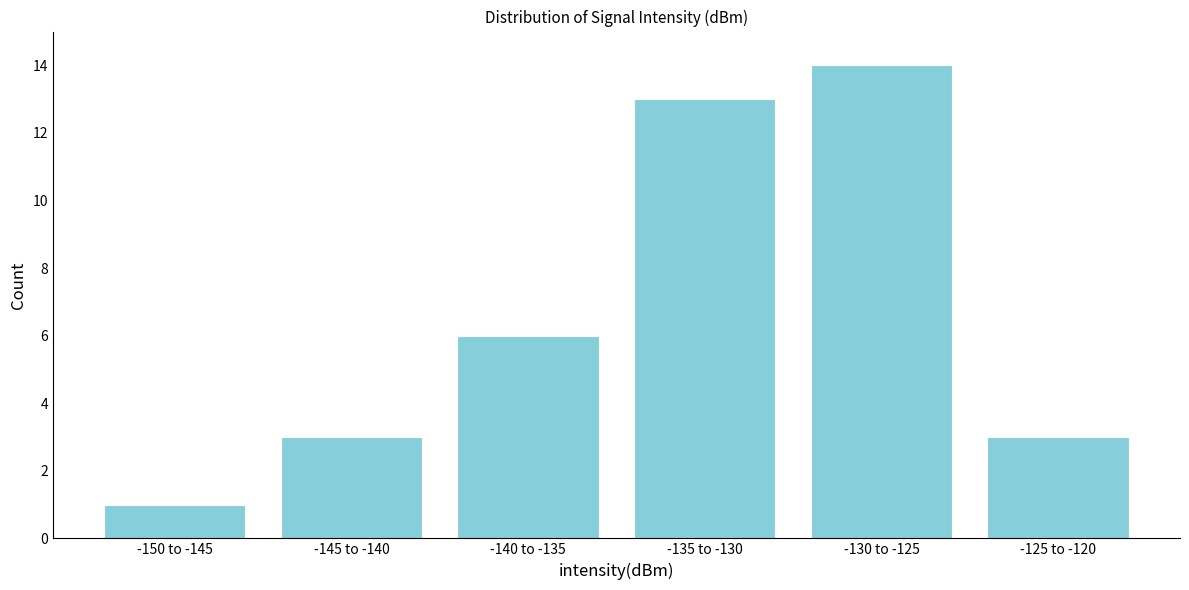

Reading left to right, list all the values displayed in this chart.

-150 to -145=1	-145 to -140=3	-140 to -135=6	-135 to -130=13	-130 to -125=14	-125 to -120=3